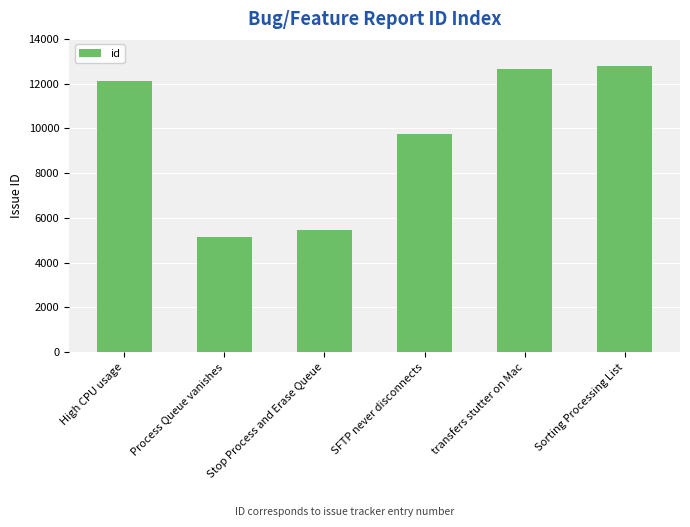

What is the difference between the values at High CPU usage and transfers stutter on Mac?

506